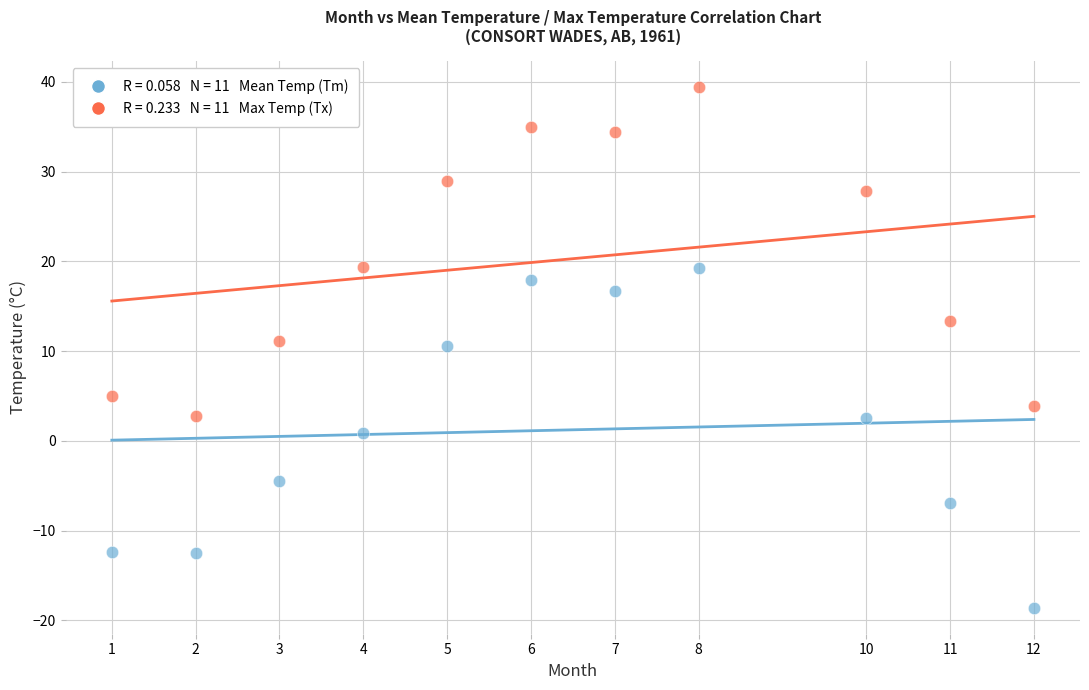

Across all data points, what is the range of Y values (max minus min)?

58.0